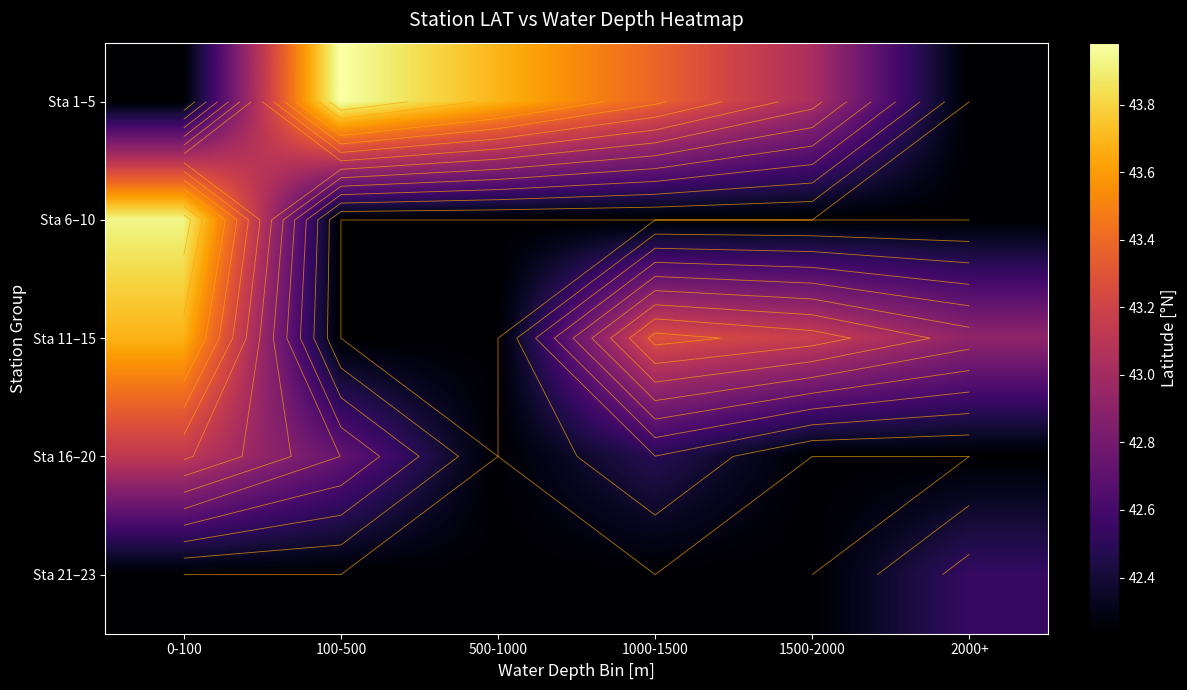

List the labels in order of Sta 1–5 value, largest first.

100-500, 500-1000, 1000-1500, 1500-2000, 0-100, 2000+